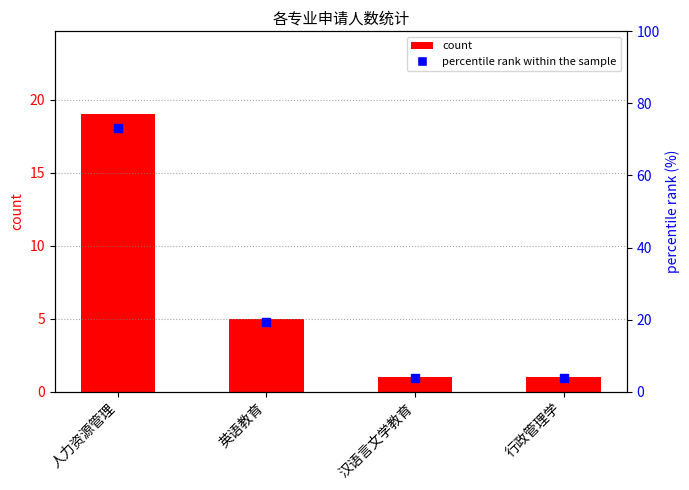

What is the change in value from 英语教育 to 汉语言文学教育?

-15.4